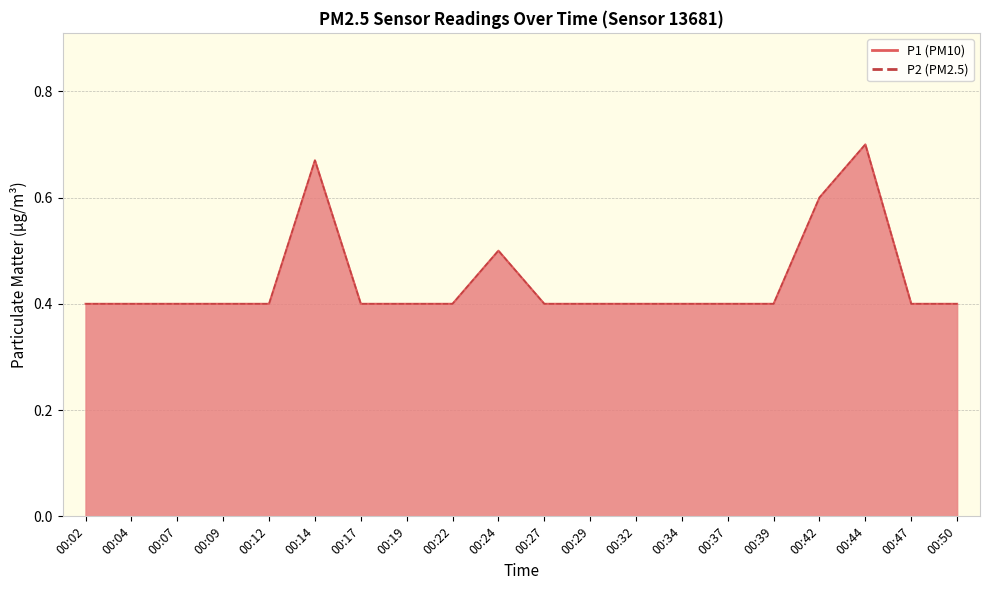

Does the chart display data point markers on the line(s)?

No